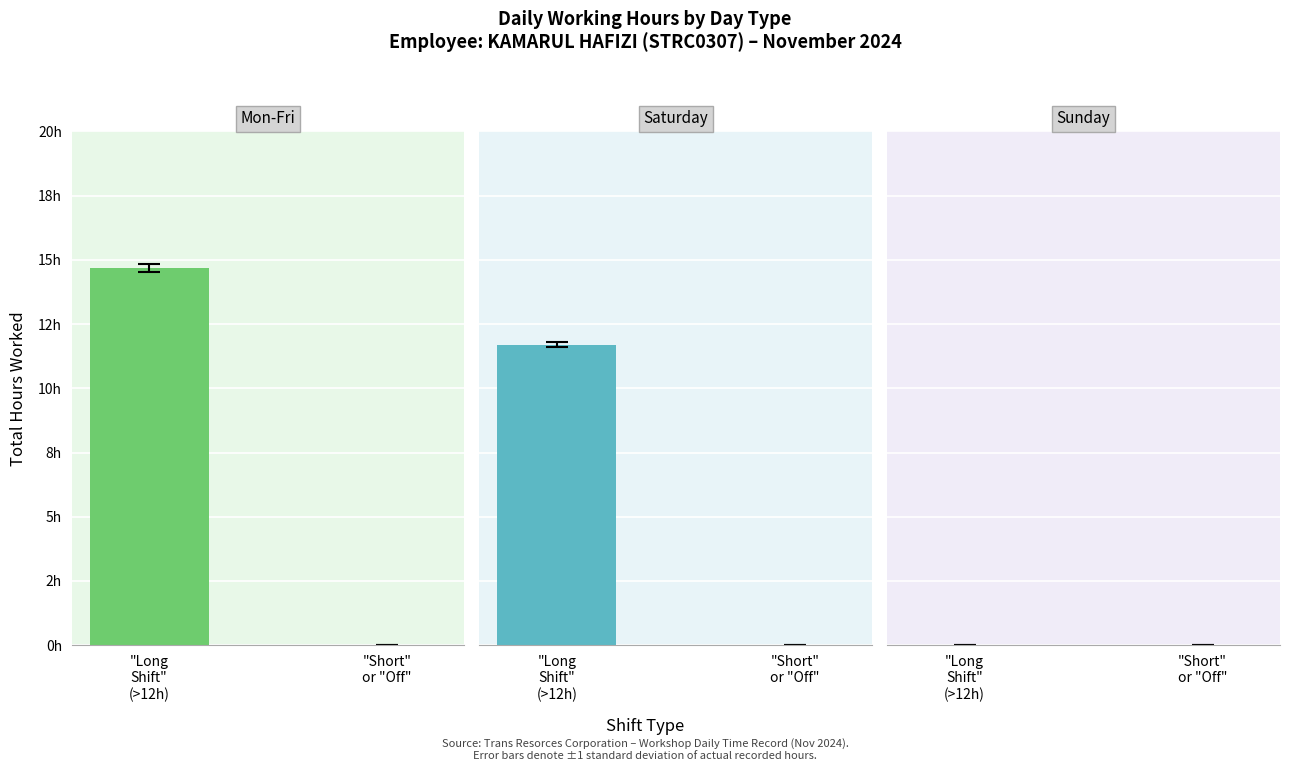

How many data points does each series have?

2